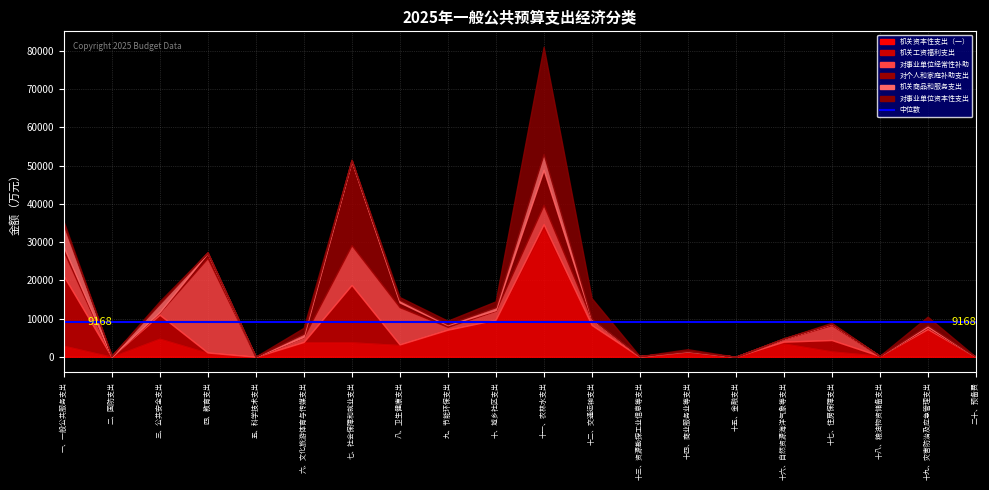

At which category does the chart reach its peak across all series?

十一、农林水支出